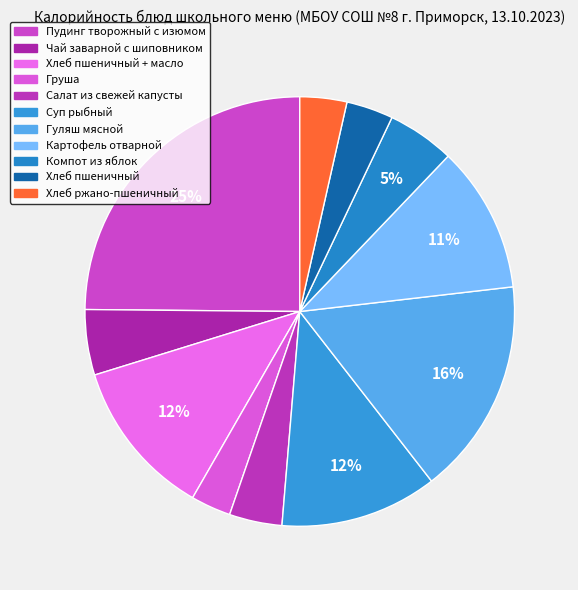

How many segments does this pie chart have?

11